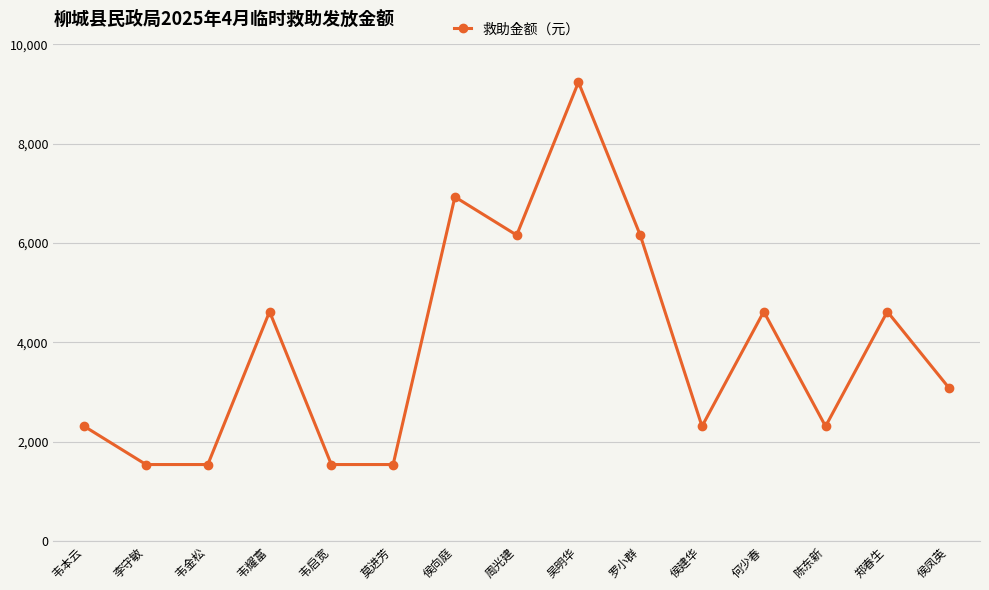

What is the difference between the second highest and minimum values?

5390